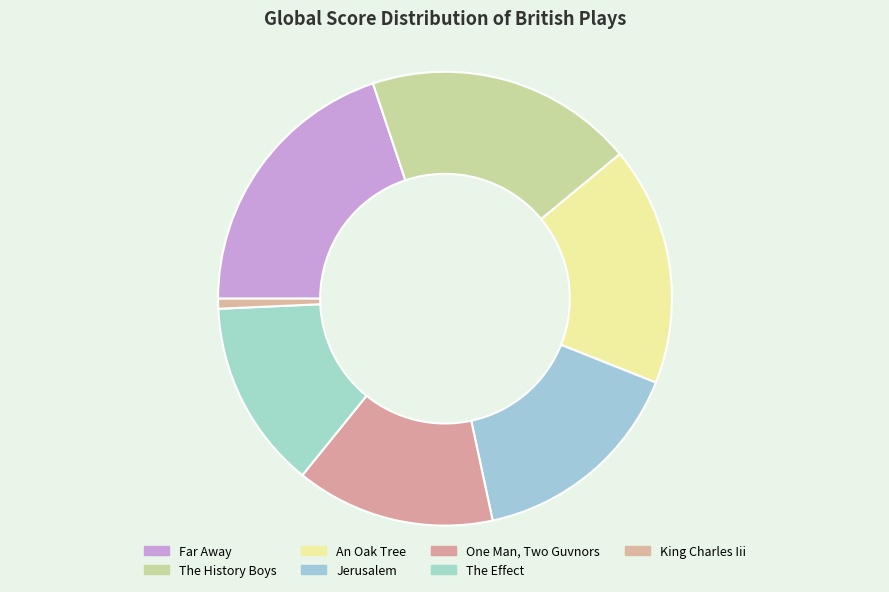

Does any single category account for the majority?

No